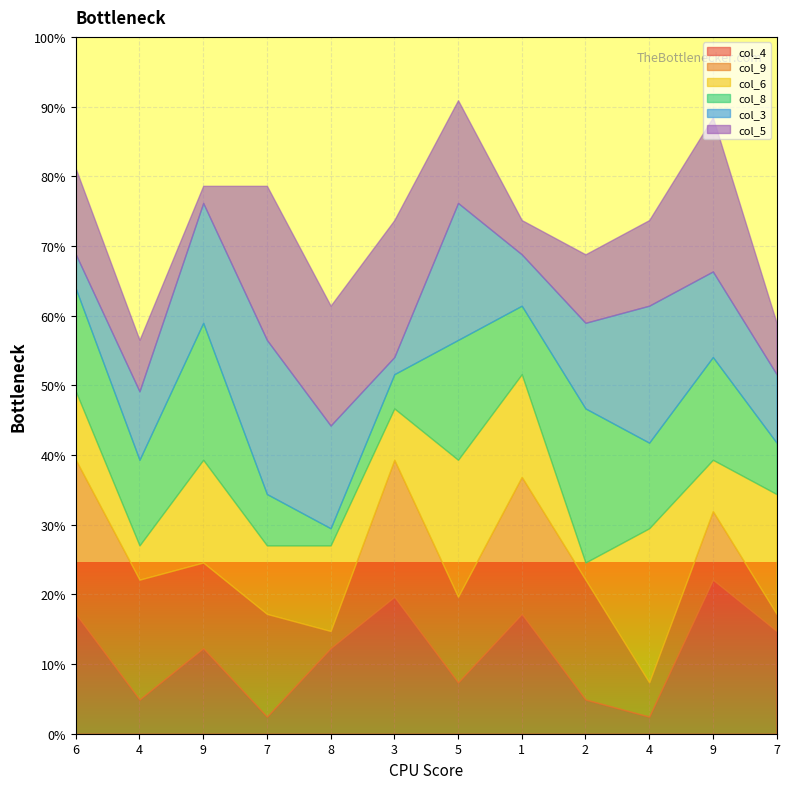

Which category has the lowest value in the col_4 series?

7